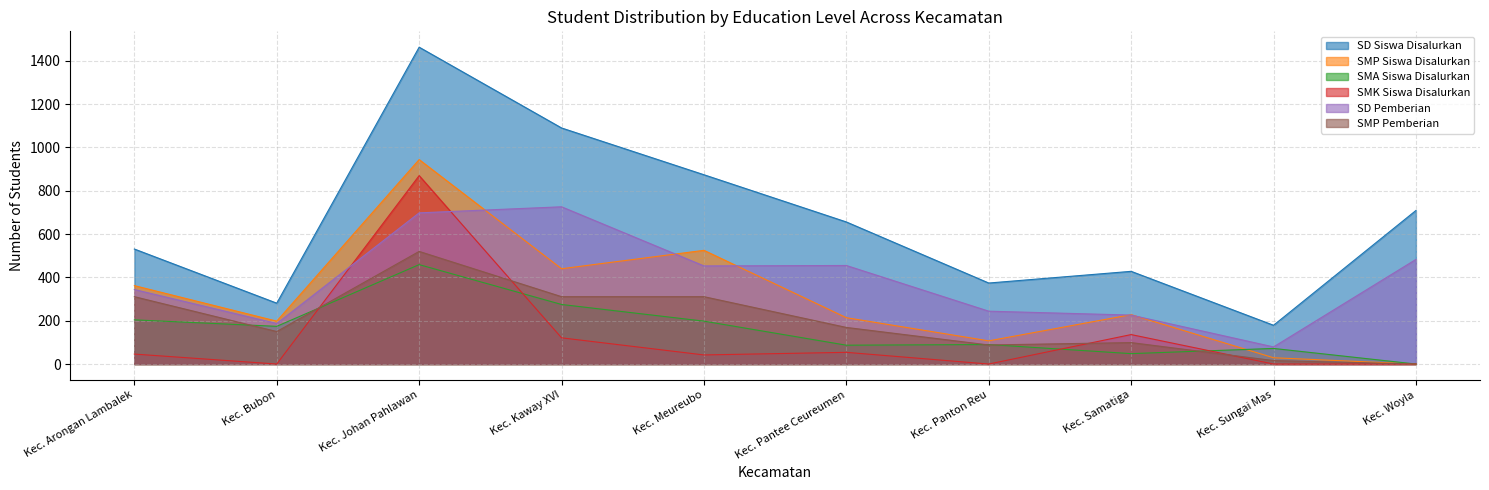

At which category is the sum across all series the highest?

Kec. Johan Pahlawan